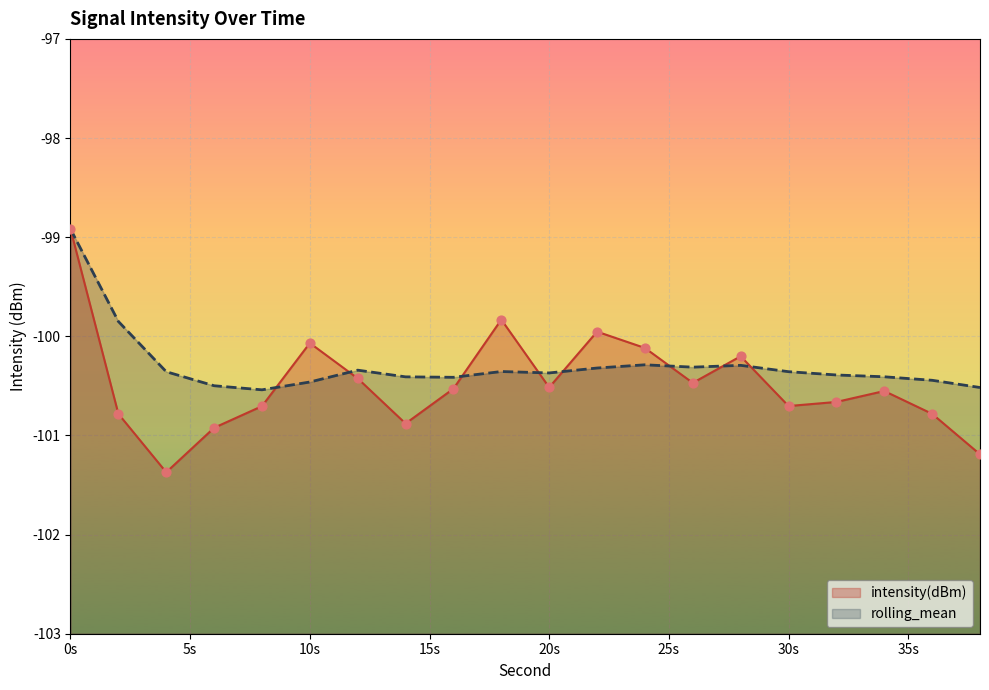

Is the value of intensity(dBm) at 20s greater than the value of rolling_mean at 30s?

No